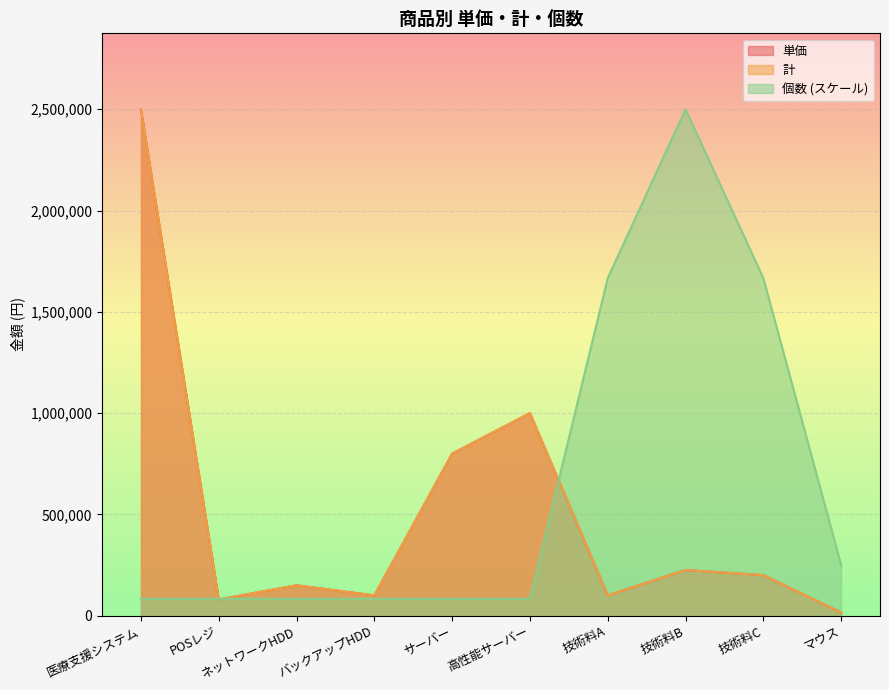

Reading left to right, what are all the values shown in this chart?

単価: 医療支援システム=2500000.0	POSレジ=80000.0	ネットワークHDD=150000.0	バックアップHDD=100000.0	サーバー=800000.0	高性能サーバー=1000000.0	技術料A=100000.0	技術料B=225000.0	技術料C=200000.0	マウス=15000.0
計: 医療支援システム=2500000.0	POSレジ=80000.0	ネットワークHDD=150000.0	バックアップHDD=100000.0	サーバー=800000.0	高性能サーバー=1000000.0	技術料A=100000.0	技術料B=225000.0	技術料C=200000.0	マウス=15000.0
個数: 医療支援システム=83333.3	POSレジ=83333.3	ネットワークHDD=83333.3	バックアップHDD=83333.3	サーバー=83333.3	高性能サーバー=83333.3	技術料A=1666666.7	技術料B=2500000.0	技術料C=1666666.7	マウス=250000.0